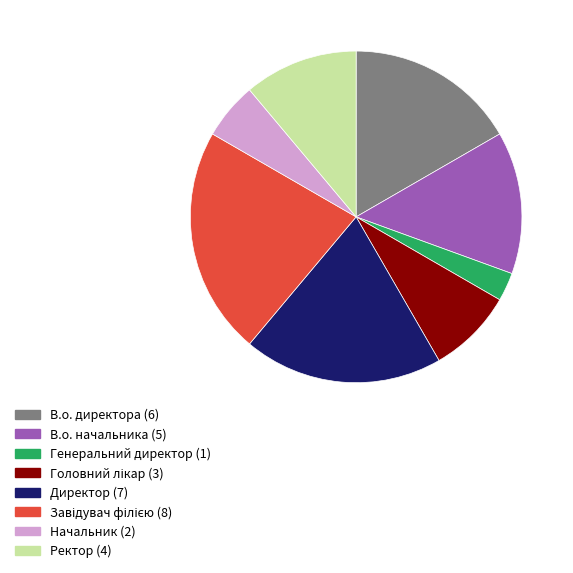

What is the ratio of the value at Начальник (2) to the value at Директор (7)?

0.3